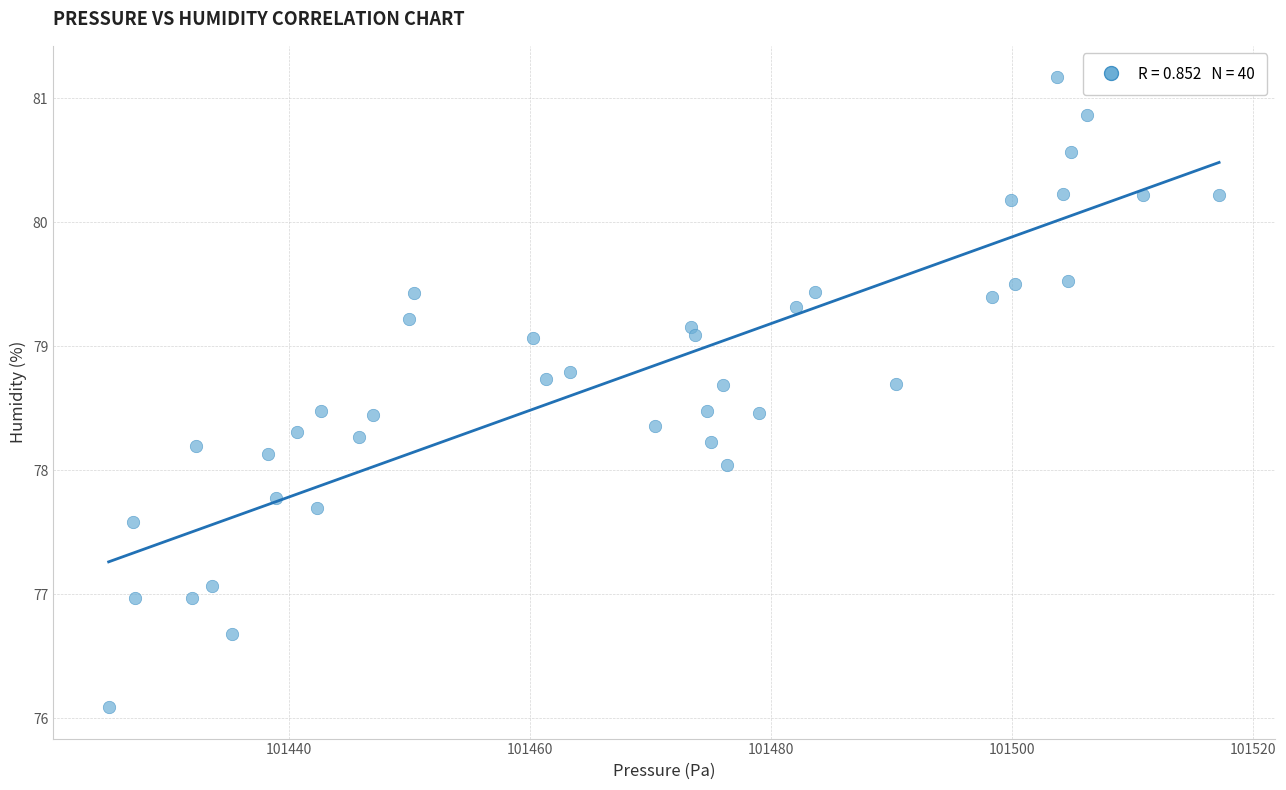

What is the range of X values (max minus min)?

92.2